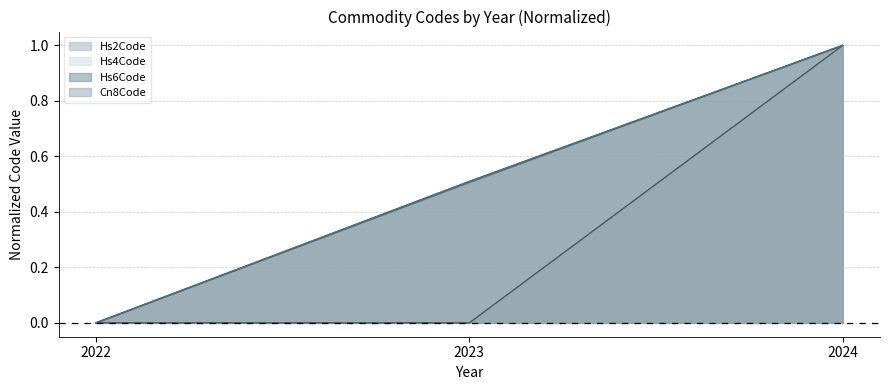

What is the highest value of the Hs4Code series?

1.0